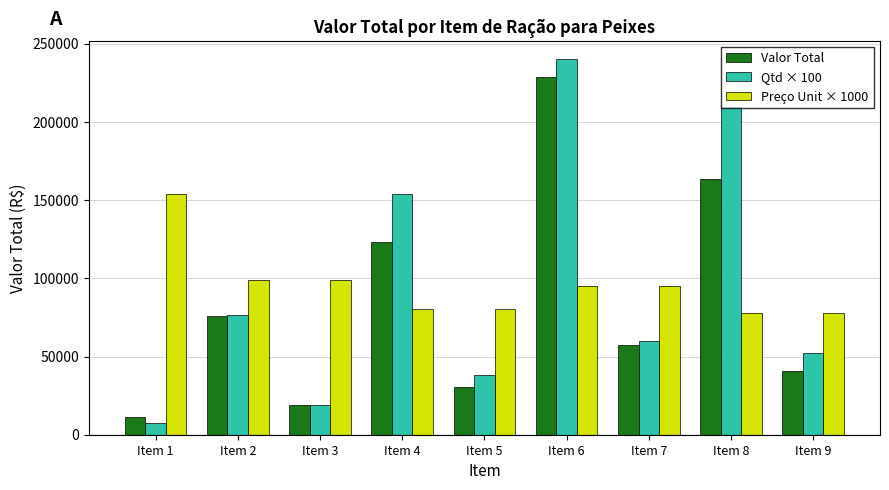

Rank the series at Item 1 from highest to lowest value.

Preço Unit × 1000, Valor Total, Qtd × 100